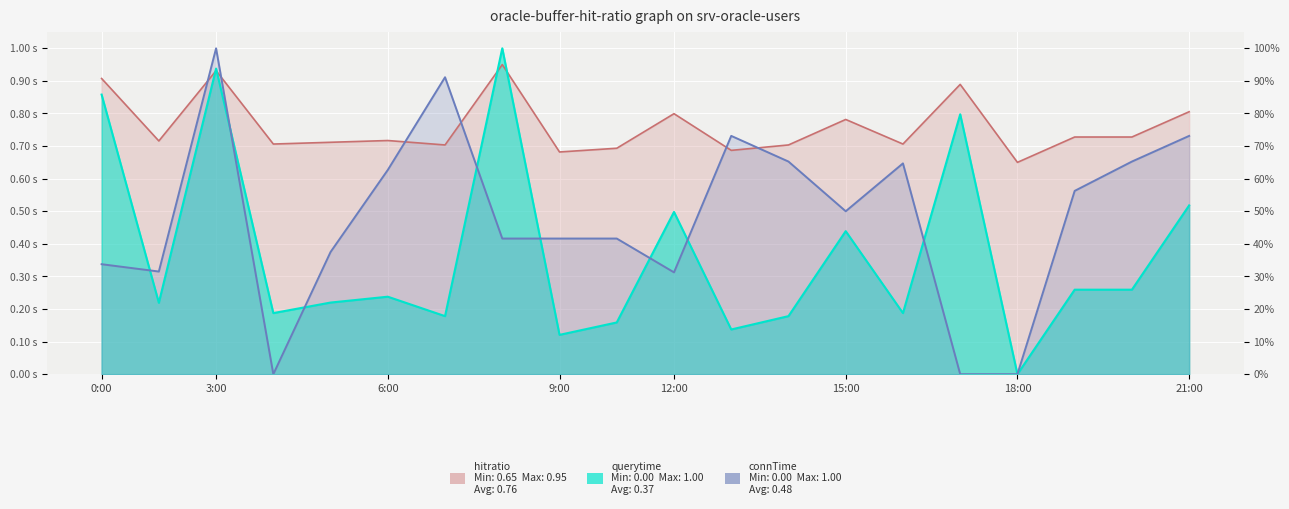

Is the value of connTime at 21:00 greater than the value of querytime at 15:00?

Yes